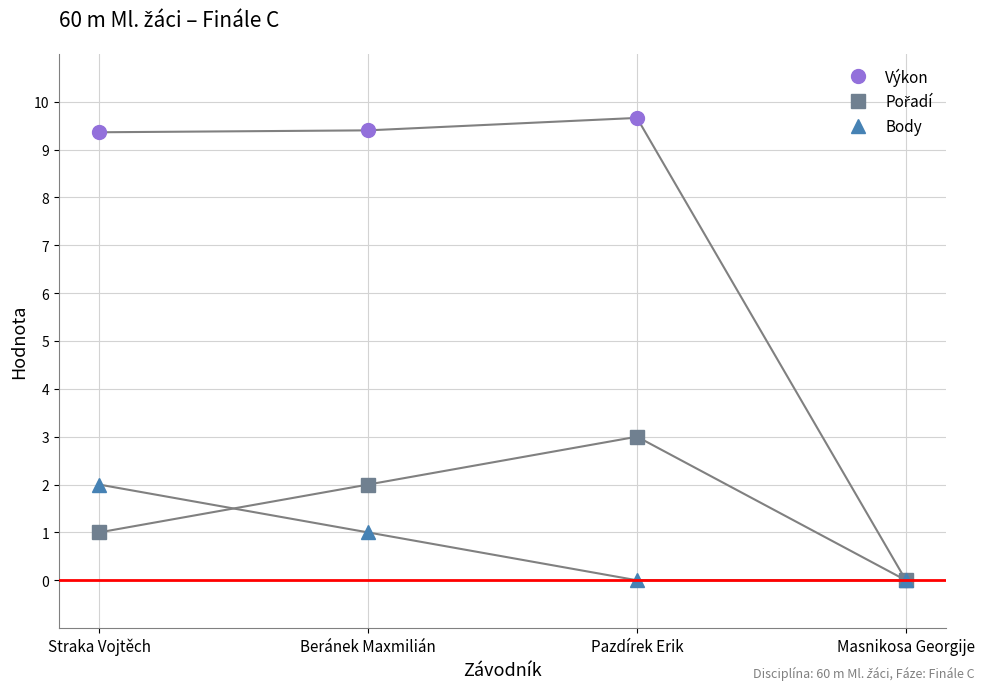

What is the label of the 4th point from the left?

Masnikosa Georgije